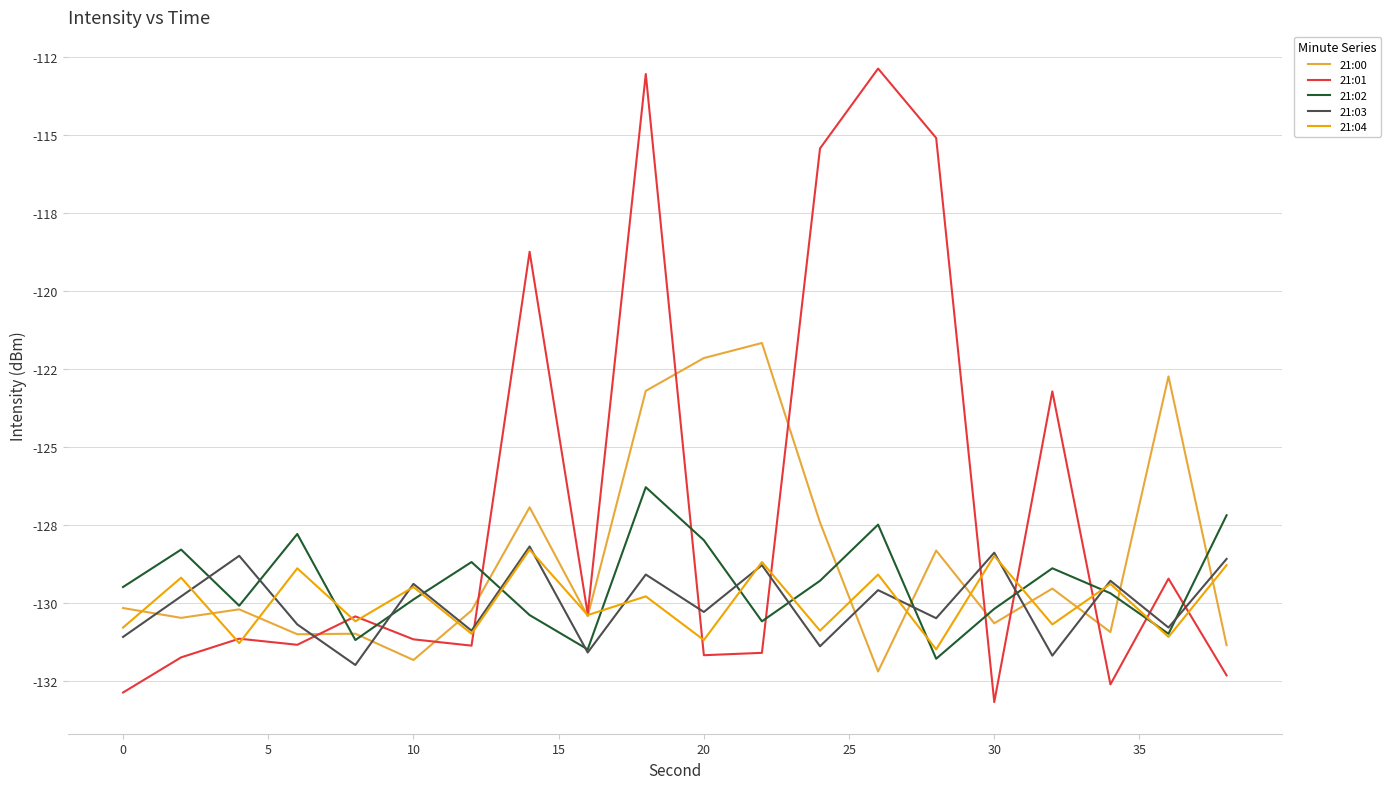

After their last crossing, which series has the higher values: 21:03 or 21:01?

21:03